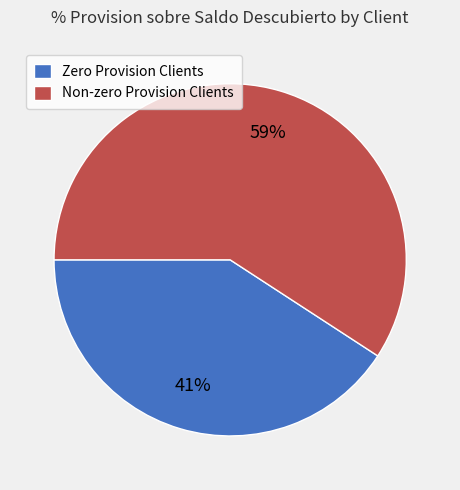

Between Zero Provision Clients and Non-zero Provision Clients, which is larger?

Non-zero Provision Clients